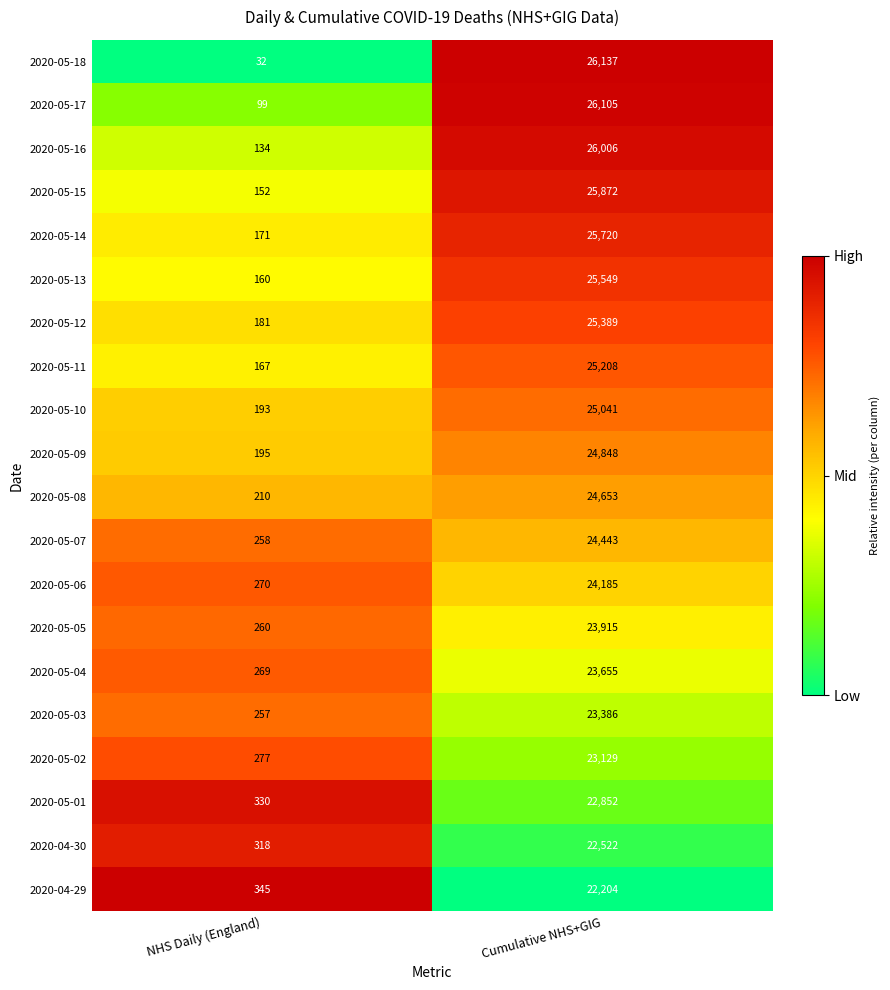

What is the greatest value displayed?

26137